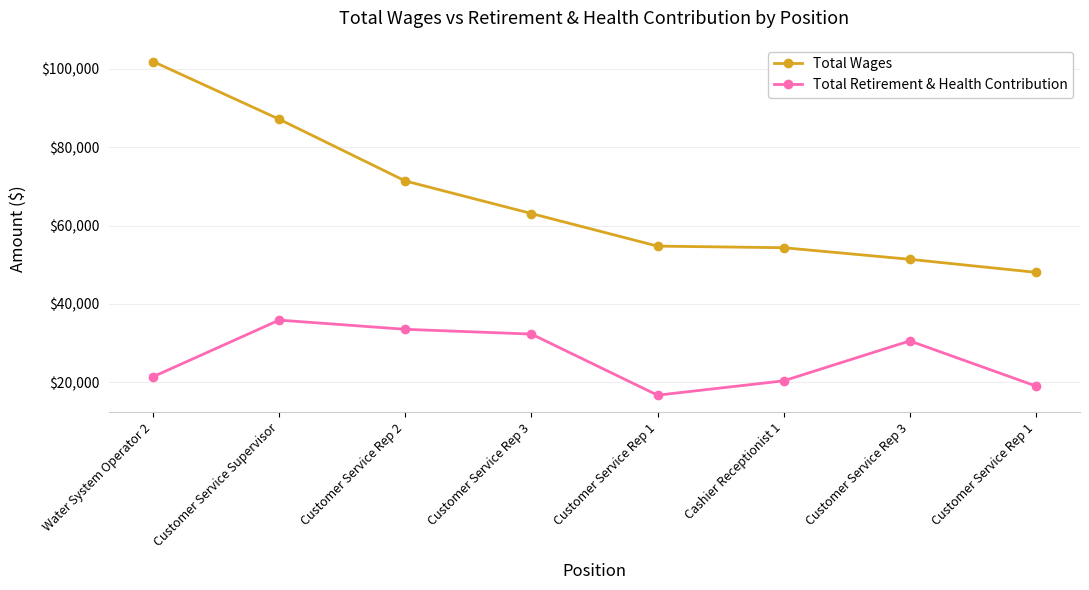

True or false: Total Wages and Total Retirement & Health Contribution intersect in this chart.

False